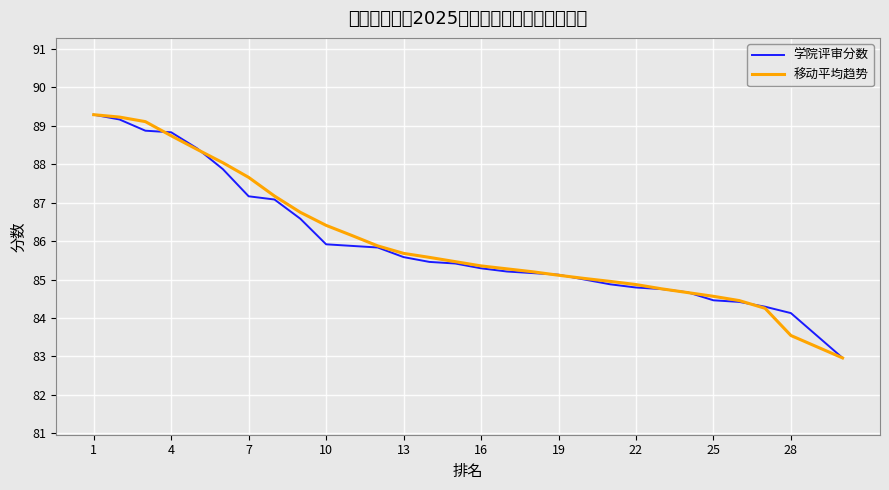

Is this an area chart (filled region under the line)?

No